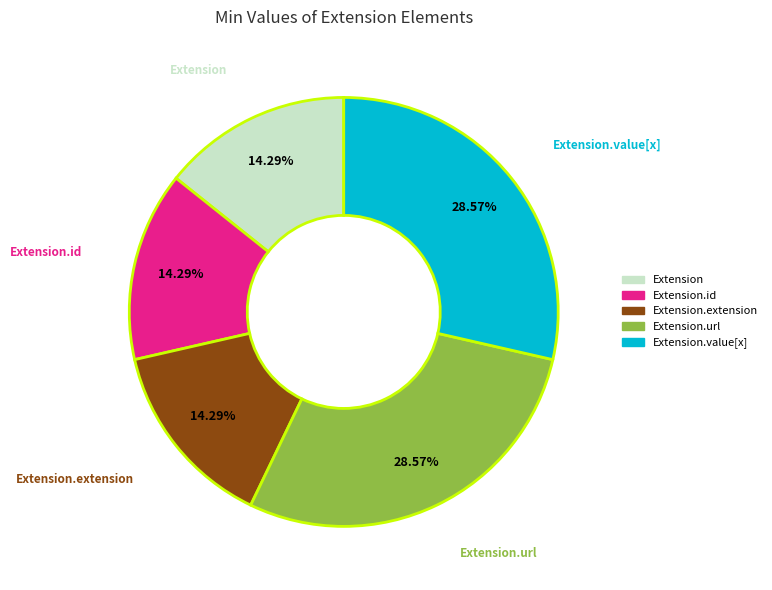

What percentage is the Extension.value[x] slice, to the nearest percent?

29%